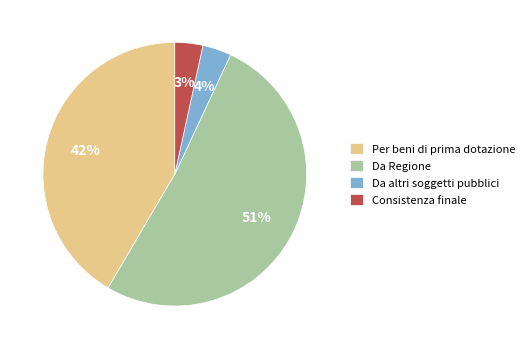

Which category has the biggest portion of the pie?

Da Regione